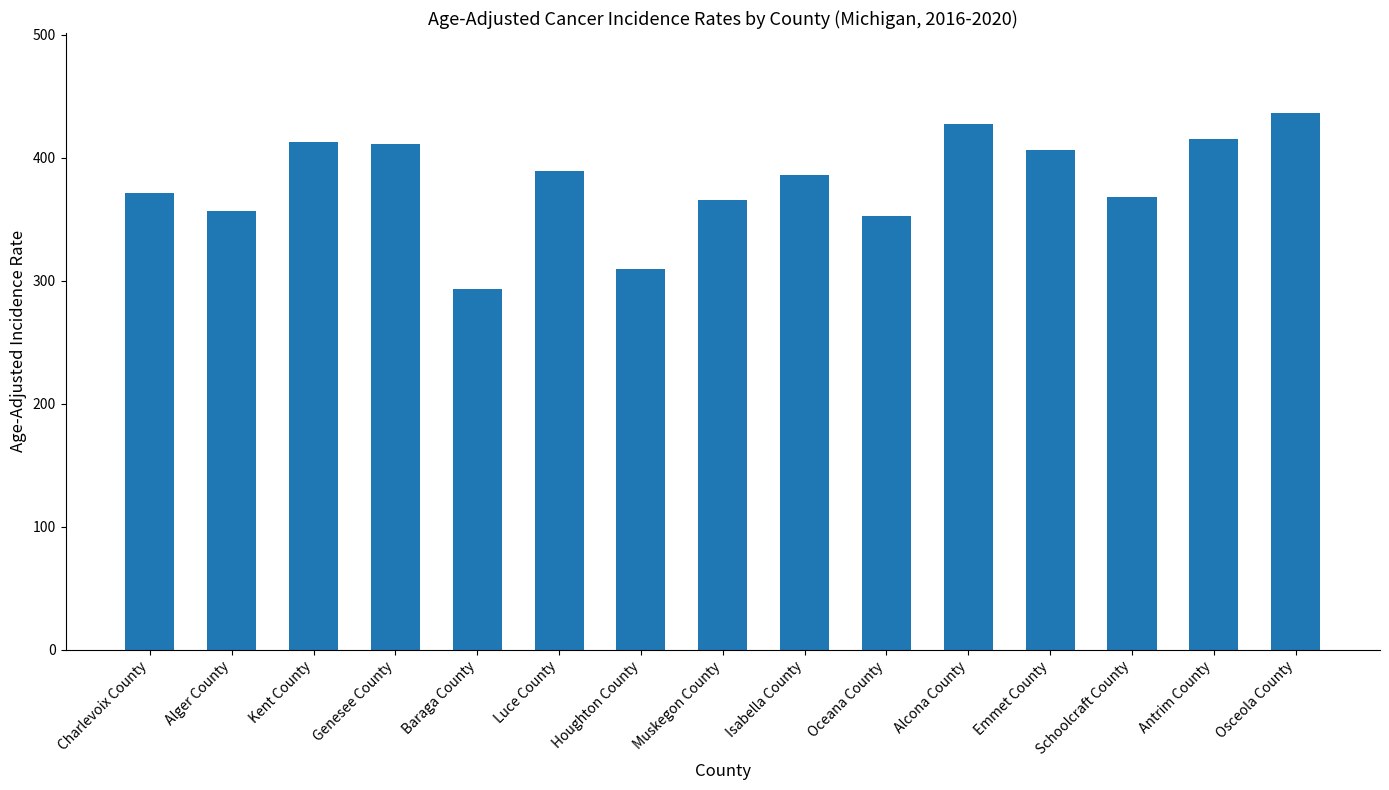

Are the bars horizontal?

No